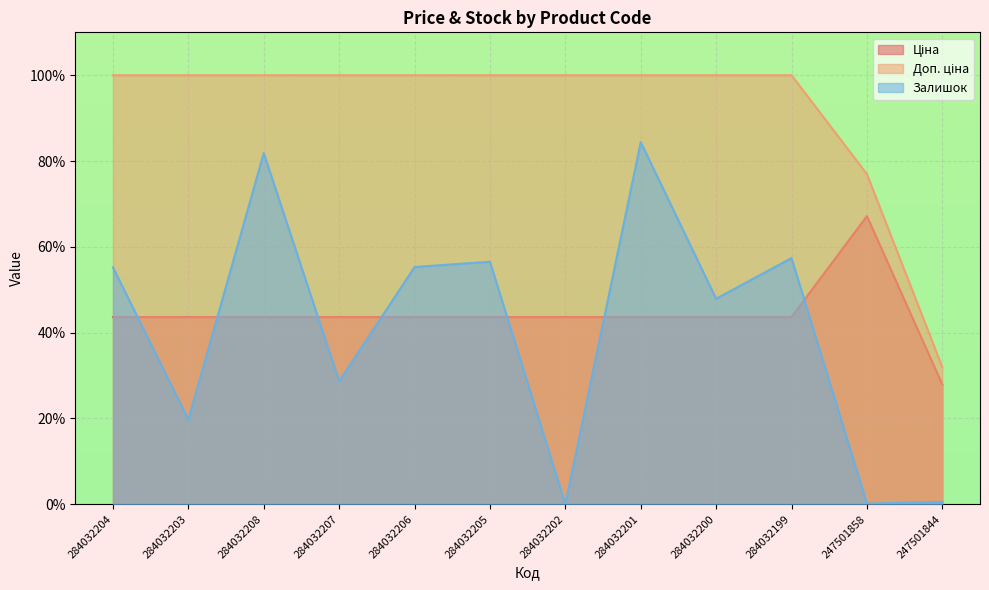

What is the label of the 7th point from the right?

284032205